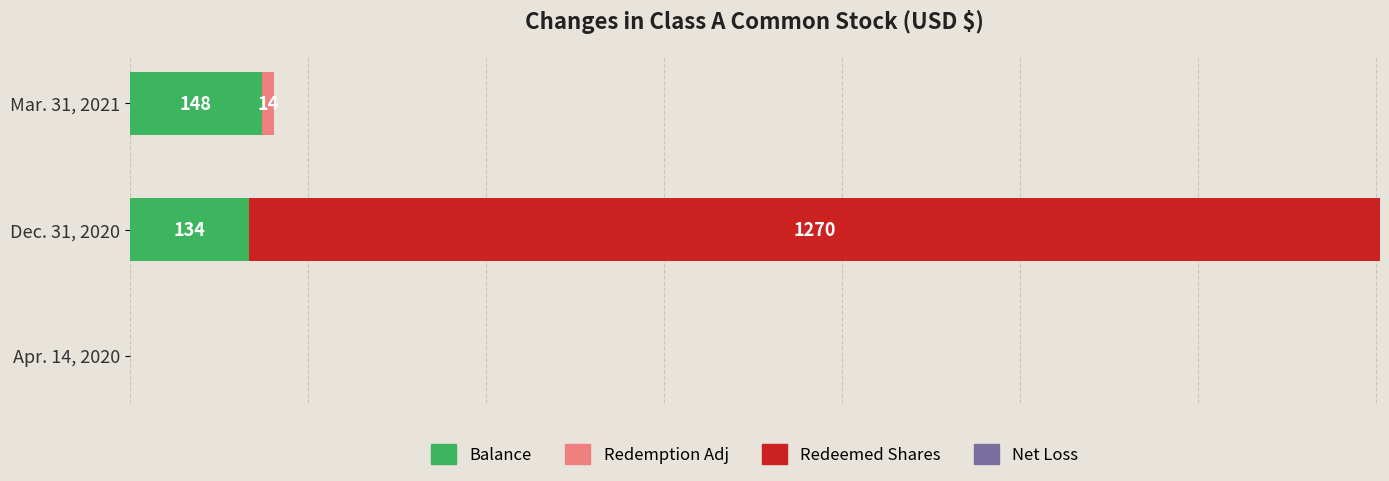

Count the Redeemed Shares values in the range 0 to 1270.

3